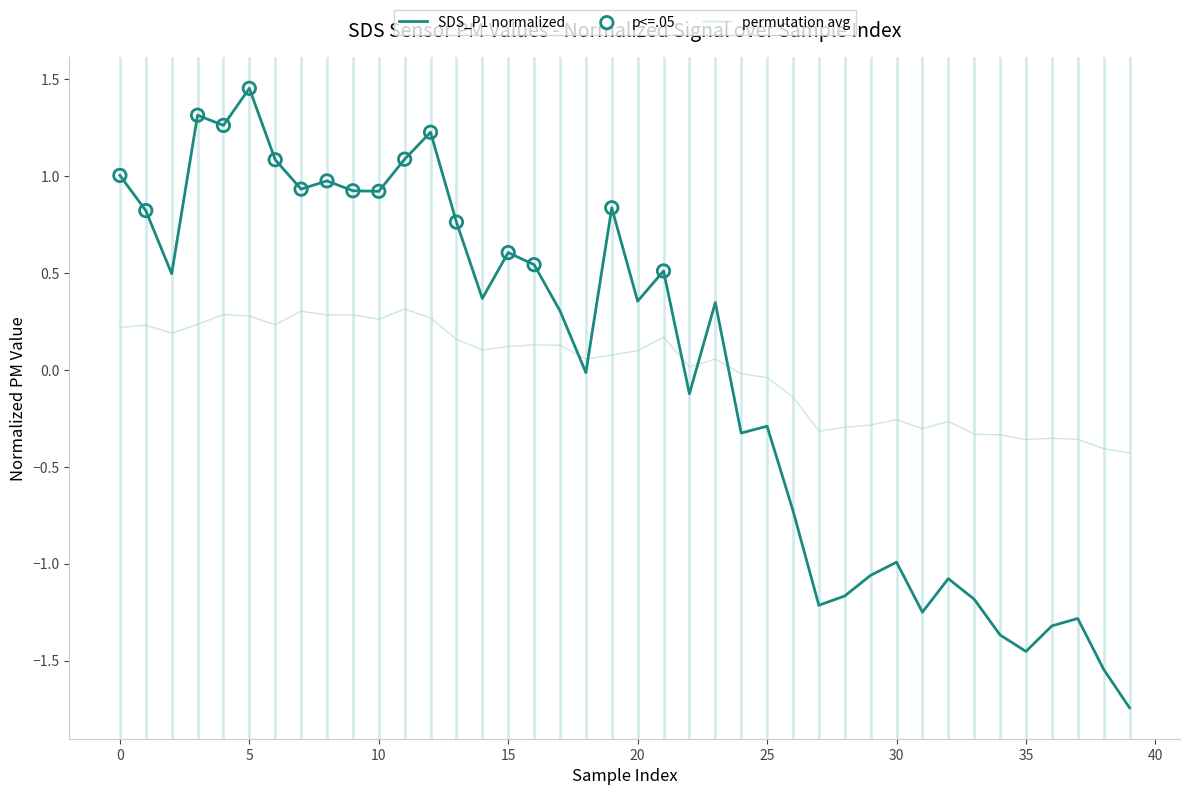

Which series has the widest spread of values?

SDS_P1 normalized